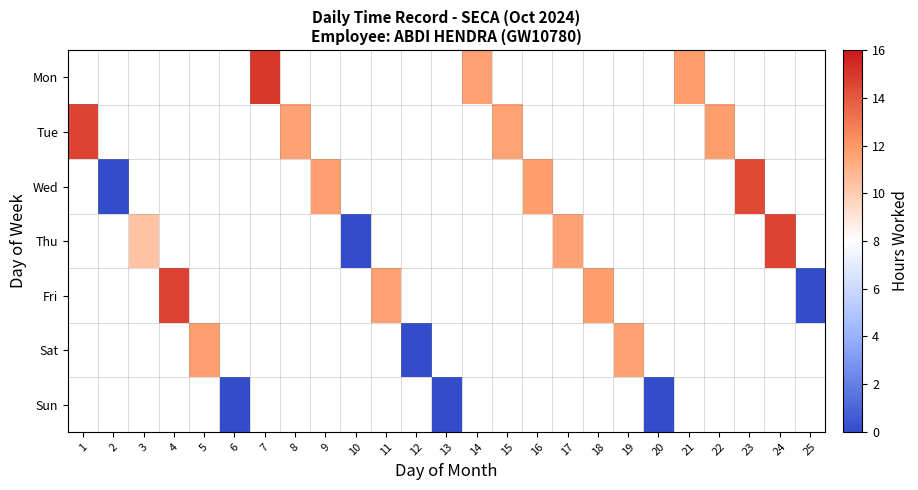

Which category has the highest value in the Wed series?

1